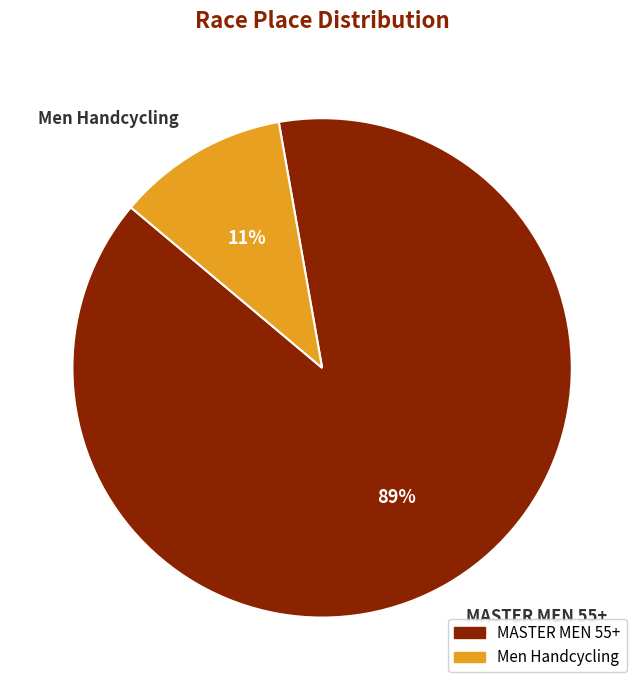

What percentage is the MASTER MEN 55+ slice, to the nearest percent?

89%